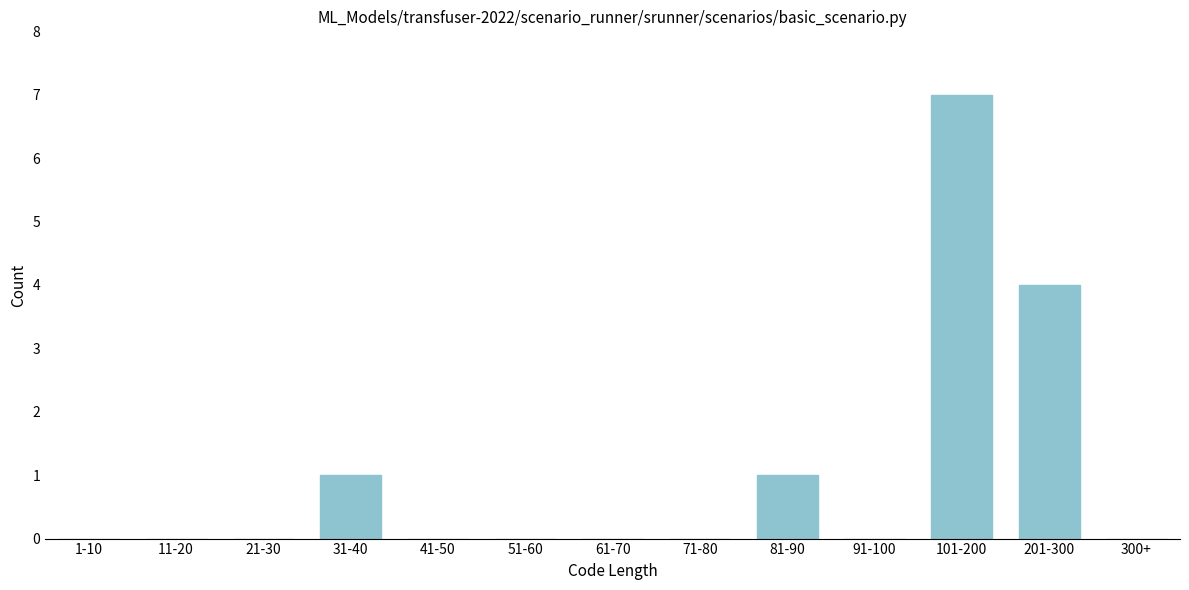

Reading left to right, what are all the values shown in this chart?

1-10=0	11-20=0	21-30=0	31-40=1	41-50=0	51-60=0	61-70=0	71-80=0	81-90=1	91-100=0	101-200=7	201-300=4	300+=0